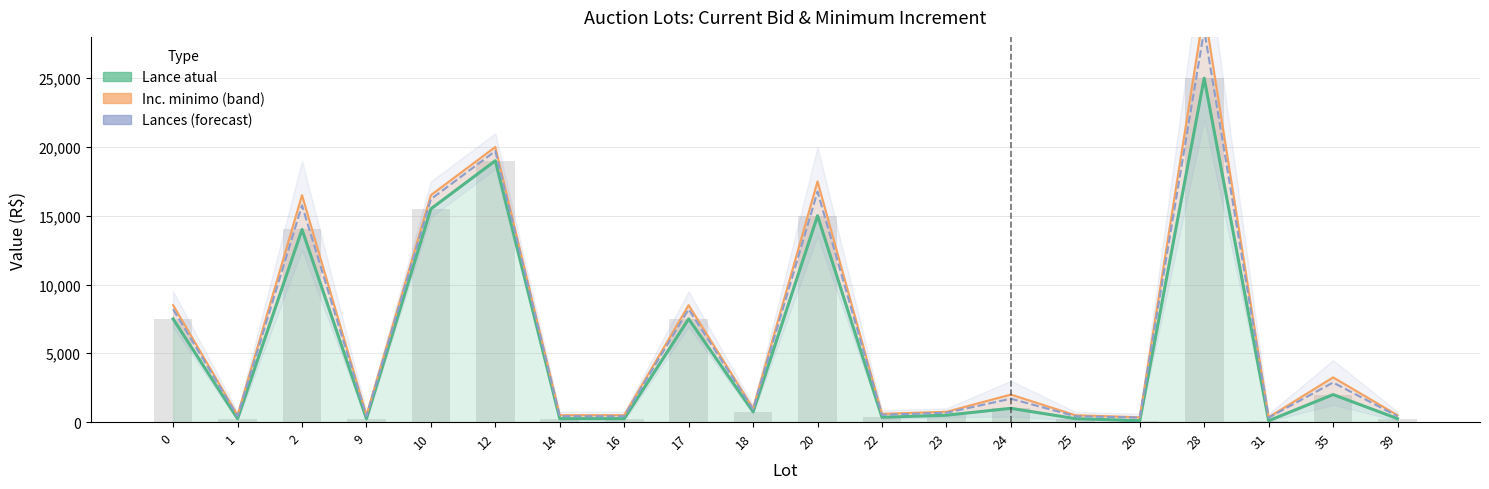

Reading left to right, list all the values displayed in this chart.

Lance atual: 0=7500	1=250	2=14000	9=250	10=15500	12=19000	14=250	16=250	17=7500	18=750	20=15000	22=350	23=500	24=1000	25=250	26=100	28=25000	31=100	35=2000	39=250
Inc. minimo (band): 0=8500	1=500	2=16500	9=500	10=16500	12=20000	14=500	16=500	17=8500	18=1000	20=17500	22=600	23=750	24=2000	25=500	26=350	28=30000	31=350	35=3250	39=500
Lances (forecast): 0=8200	1=425	2=15750	9=425	10=16200	12=19700	14=425	16=425	17=8200	18=925	20=16750	22=525	23=675	24=1700	25=425	26=325	28=28500	31=325	35=2875	39=425